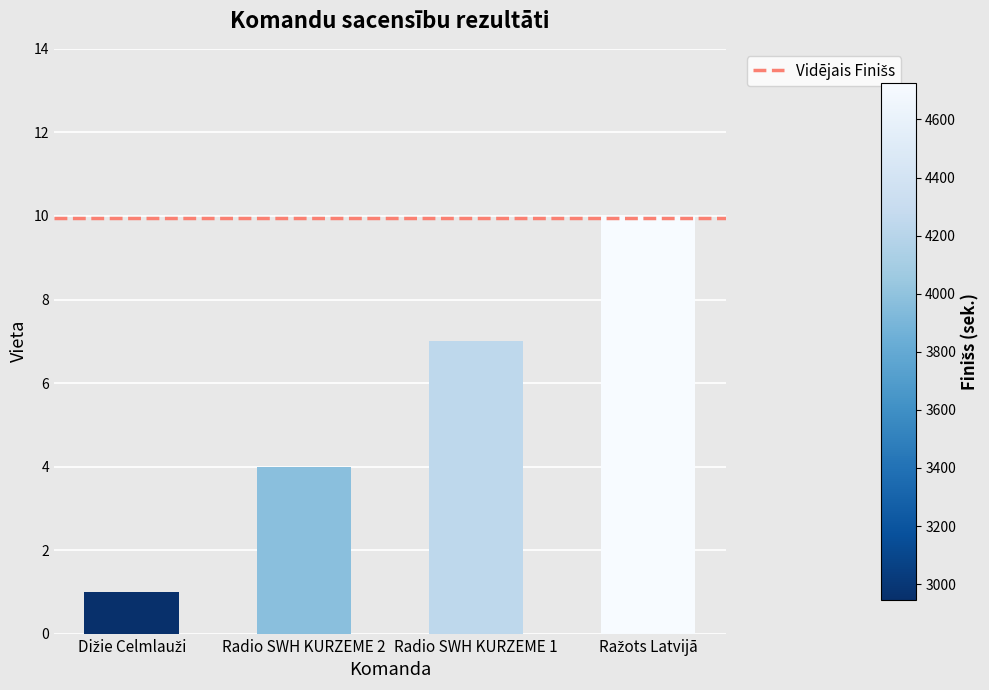

Which has a higher value, Dižie Celmlauži or Radio SWH KURZEME 1?

Radio SWH KURZEME 1